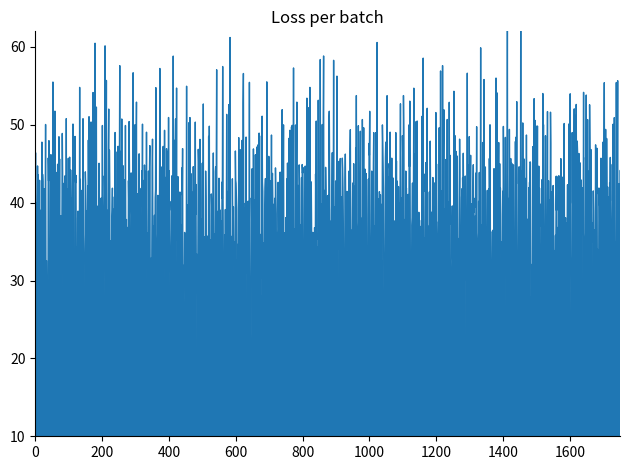

Between 28 and 36, which is larger?

28